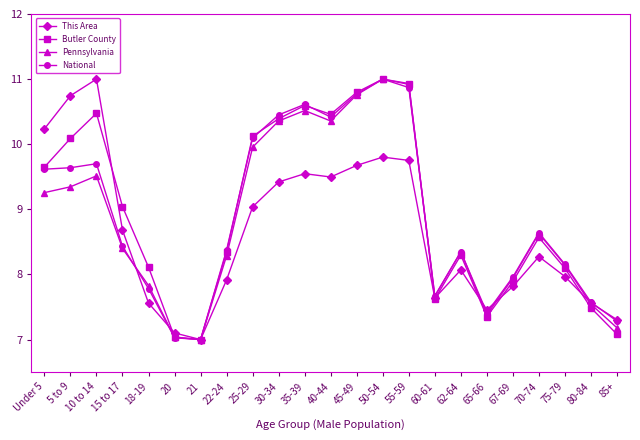

At which category is the sum across all series the highest?

50-54